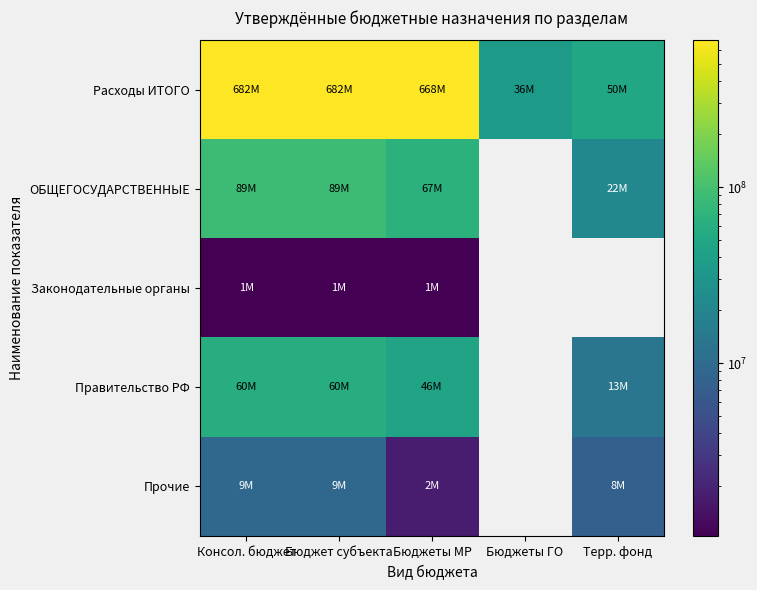

Count the number of categories in the chart.

5